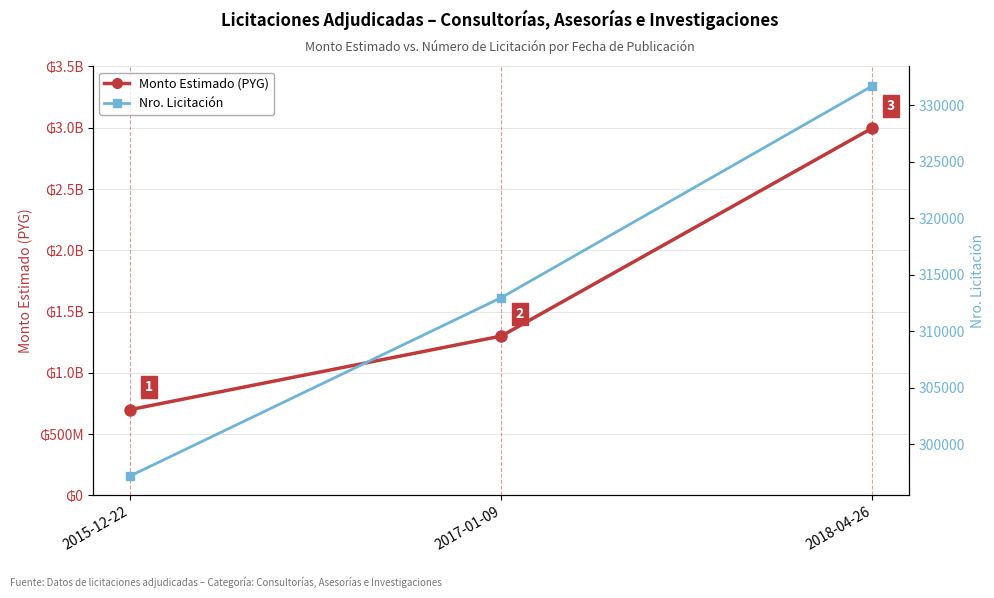

Count the Nro. Licitación values in the range 297184 to 331726.

3